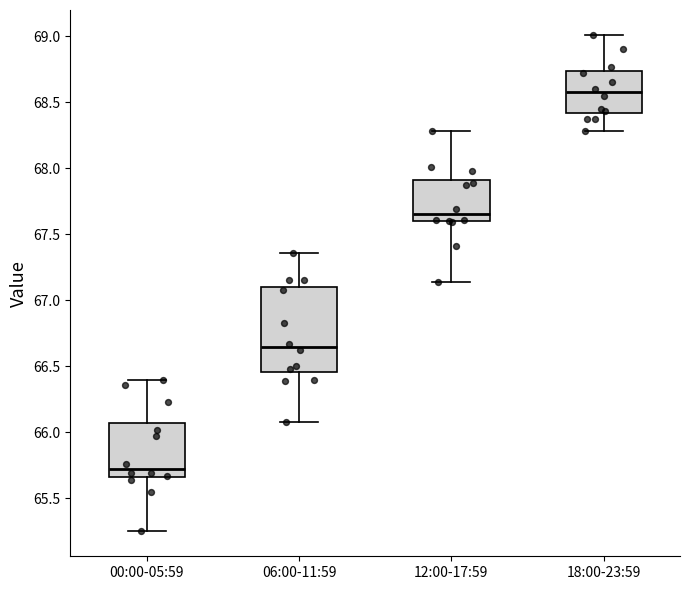

Where does the lower whisker of the box for 12:00-17:59 end on the y-axis? The values are not printed on the chart, so give them approximately, as read against the axis.

67.15